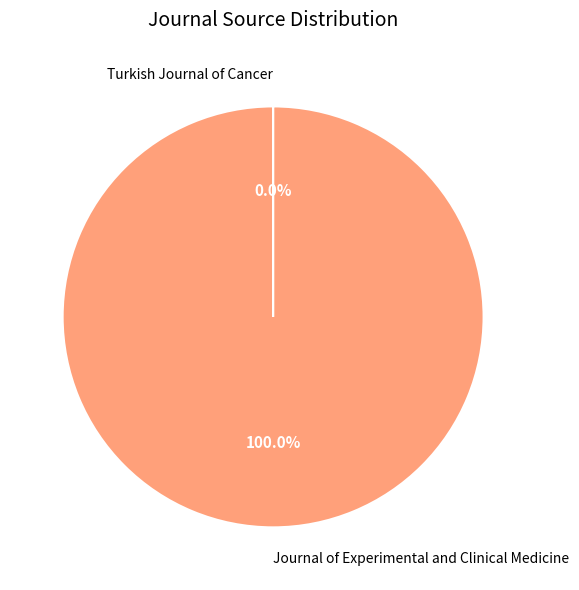

Which category accounts for the majority?

Journal of Experimental and Clinical Medicine